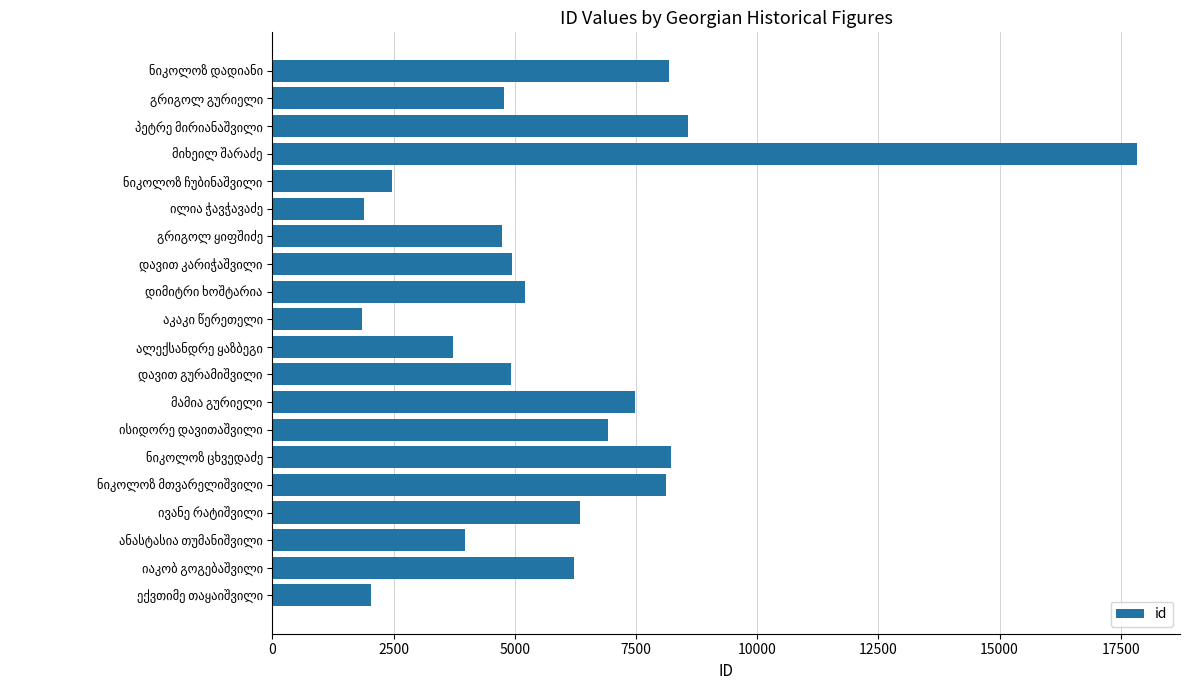

What is the average value?

5921